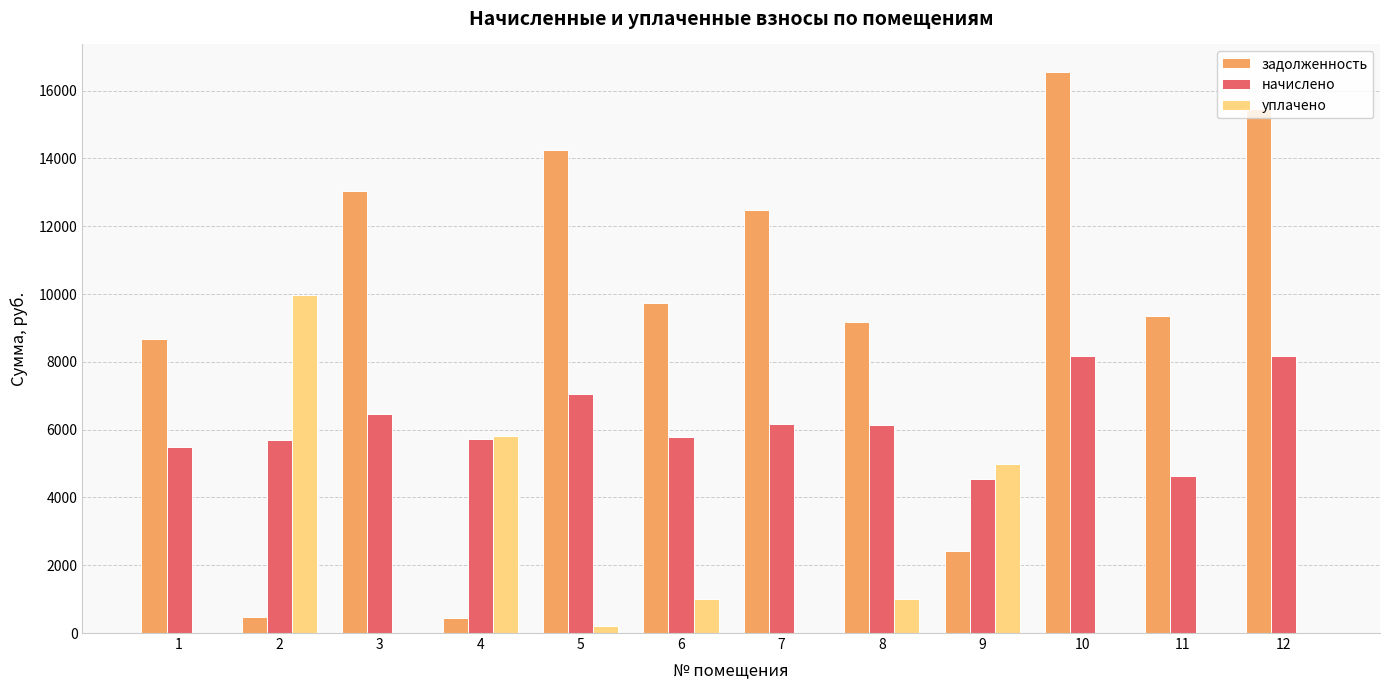

The value of начислено at 5 is 7047.1. True or false?

True